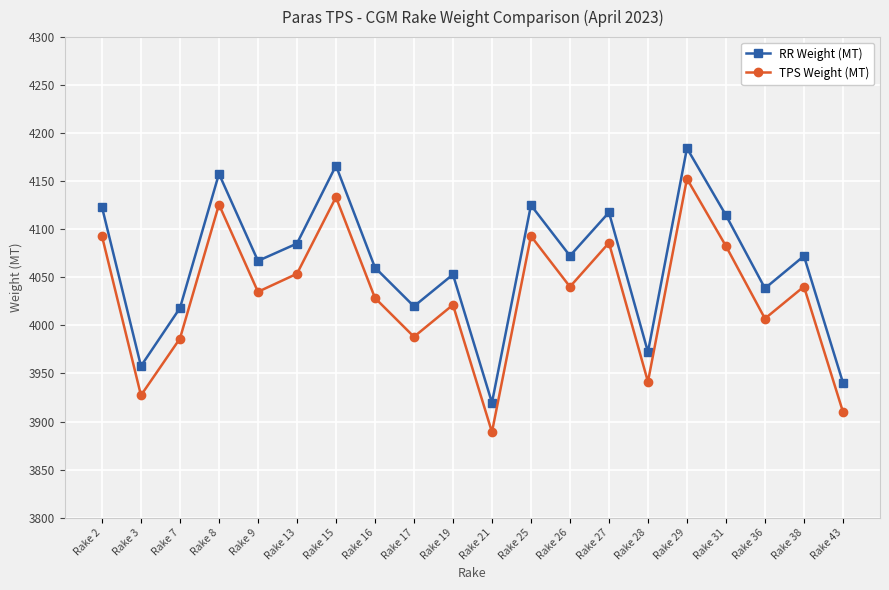

List the series in order of their overall mean, lowest first.

TPS Weight (MT), RR Weight (MT)